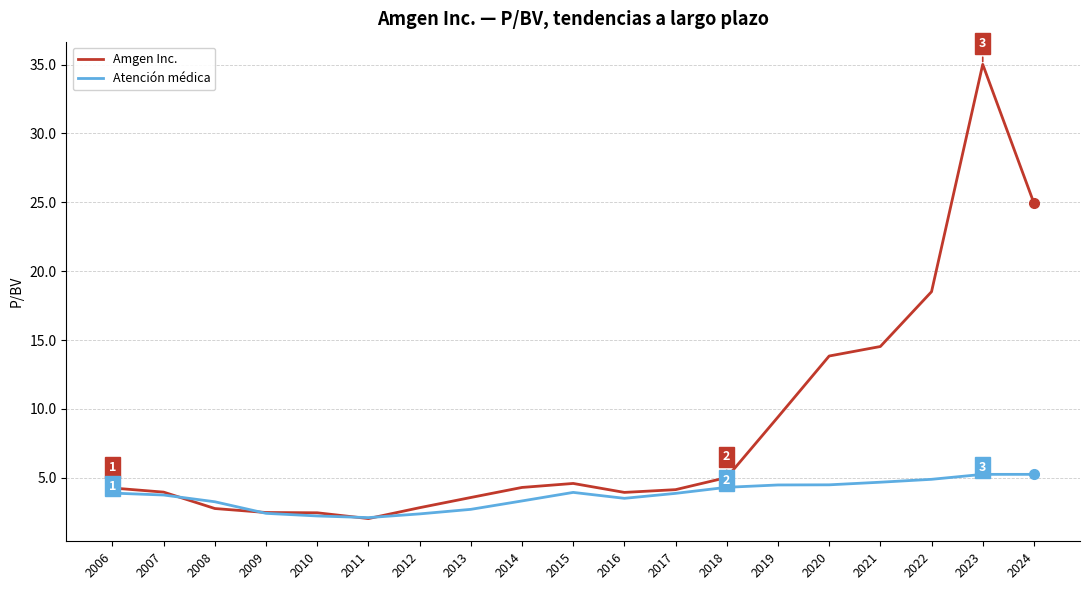

List the series in order of their overall mean, highest first.

Amgen Inc., Atención médica